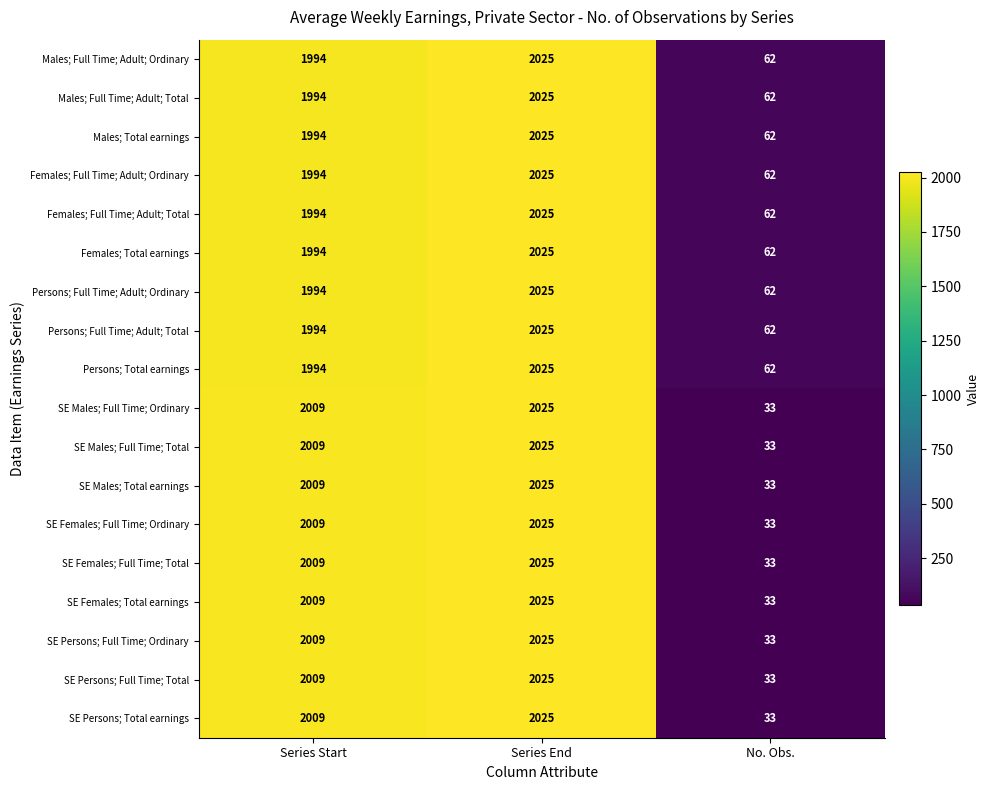

What is the maximum value for Persons; Full Time; Adult; Ordinary?

2025